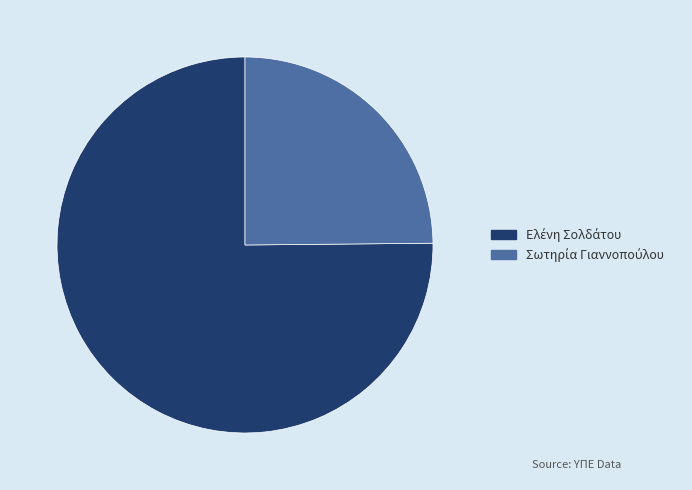

Is there any slice that represents more than half of the pie?

Yes